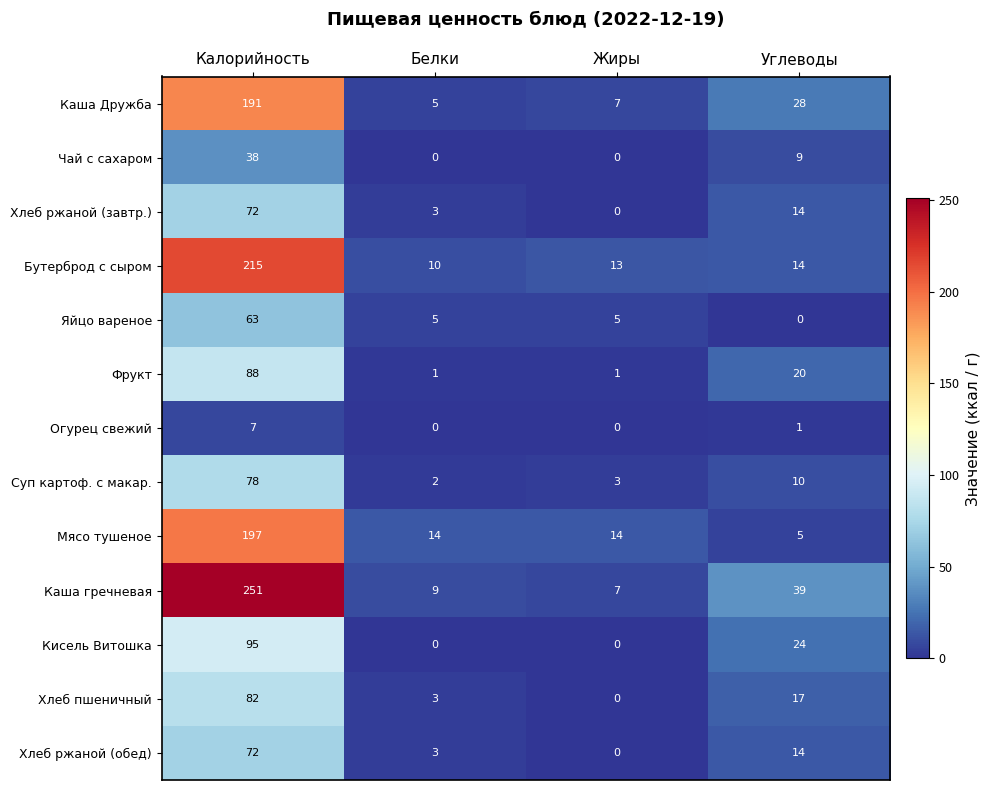

At which category is the sum across all series the highest?

Калорийность